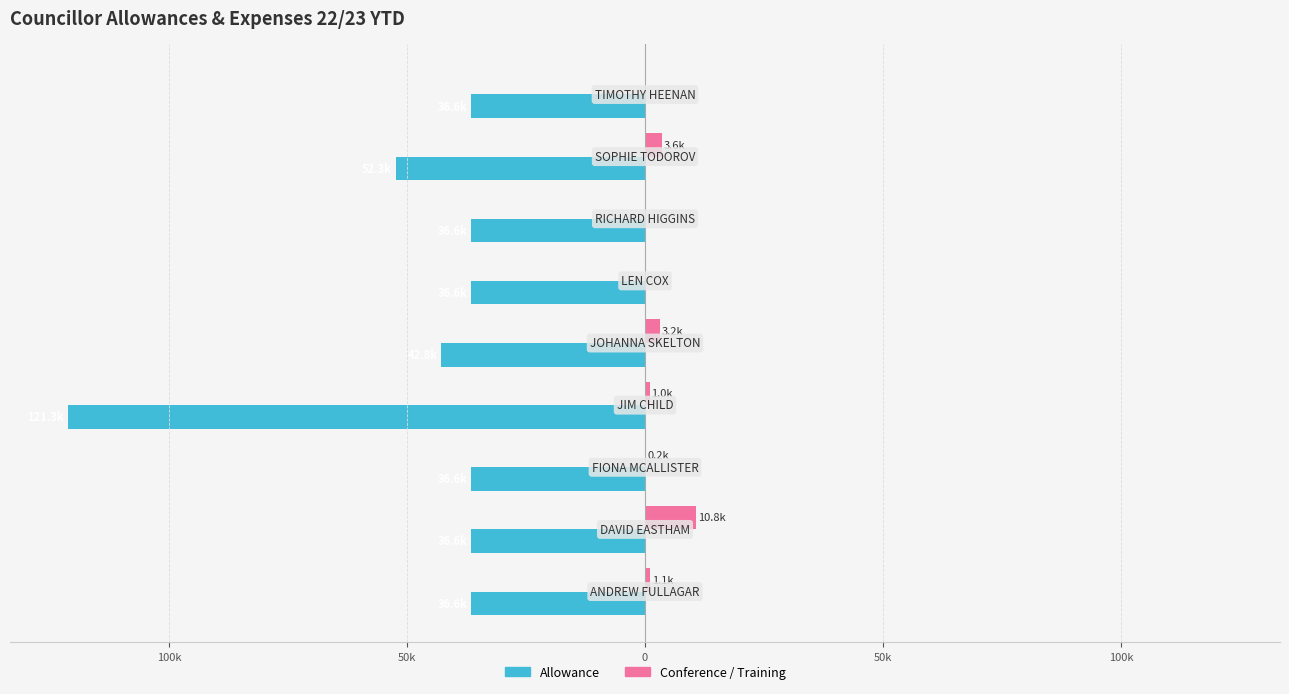

What are all the series names shown in the legend?

Allowance, Conference / Training